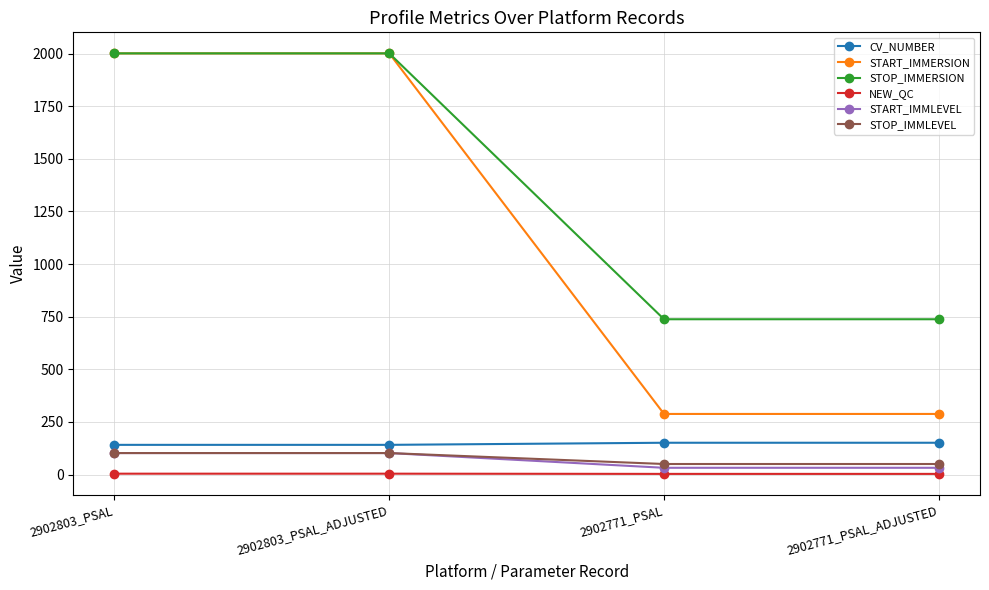

What is the minimum value for STOP_IMMLEVEL?

50.0